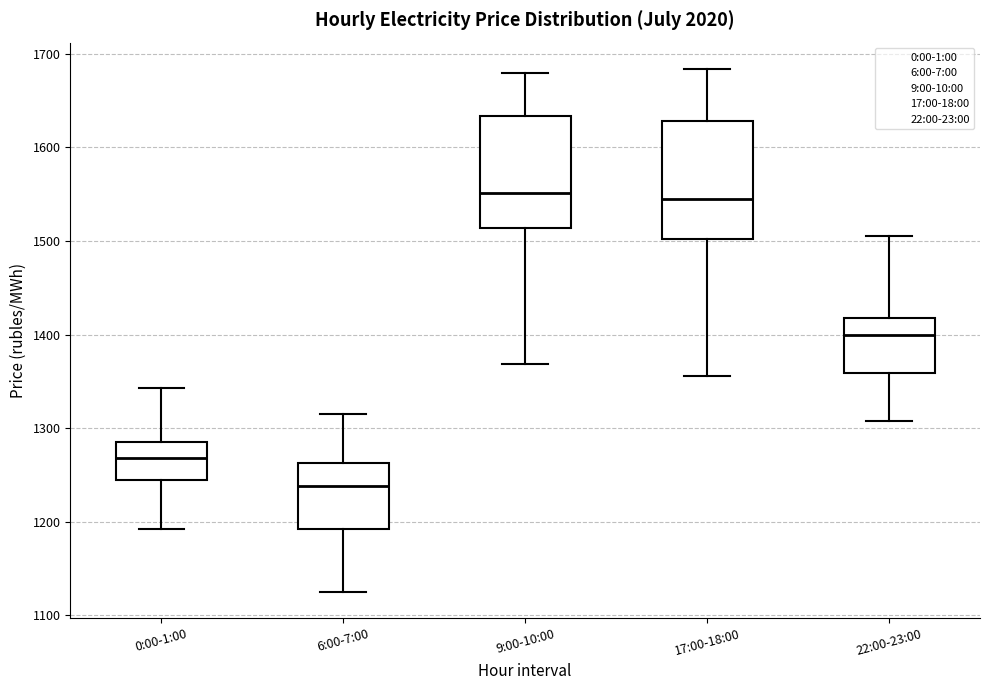

Reading left to right, read every box against the y-axis: the position of its median line, the range the box covers, and the ends of its whiskers. The values are not printed on the chart, so give them approximately, as read against the axis.

0:00-1:00: median 1270, box 1240 to 1290, whiskers 1190 to 1340
6:00-7:00: median 1240, box 1190 to 1260, whiskers 1130 to 1320
9:00-10:00: median 1550, box 1510 to 1630, whiskers 1370 to 1680
17:00-18:00: median 1540, box 1500 to 1630, whiskers 1360 to 1680
22:00-23:00: median 1400, box 1360 to 1420, whiskers 1310 to 1510